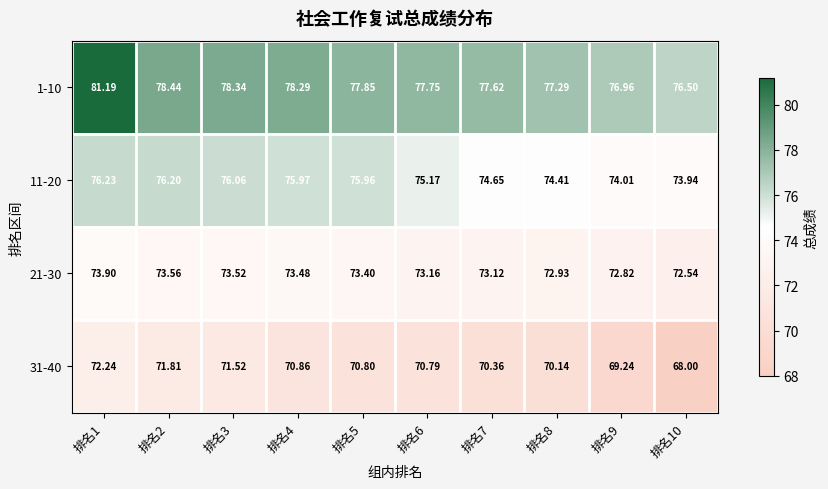

Is the value of 11-20 at 排名9 greater than the value of 21-30 at 排名8?

Yes